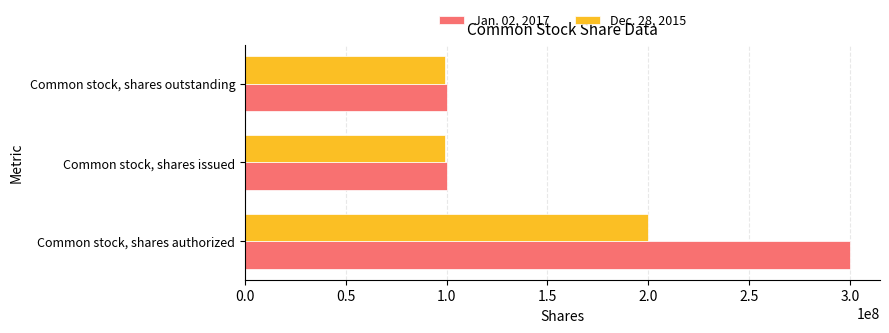

How many series are shown in this chart?

2